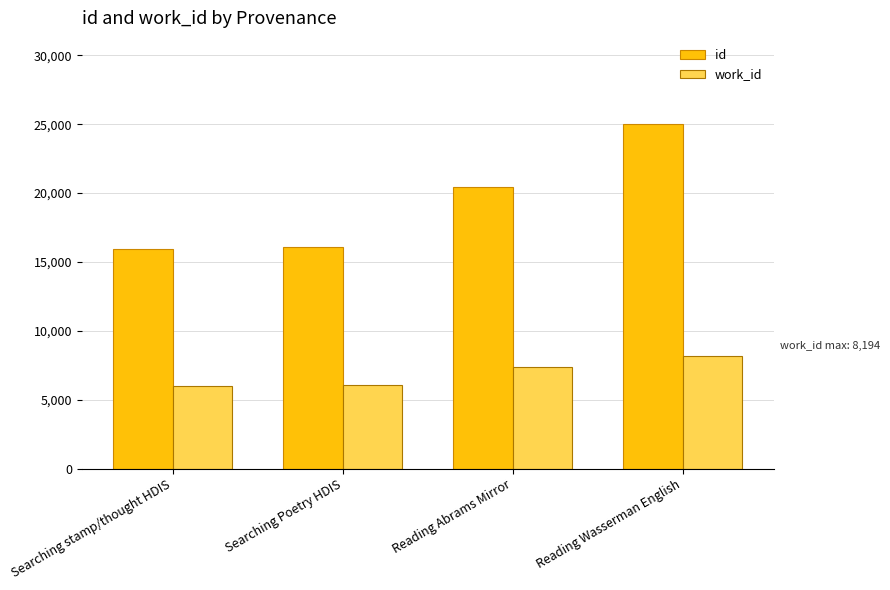

At which category is the sum across all series the highest?

Reading Wasserman English